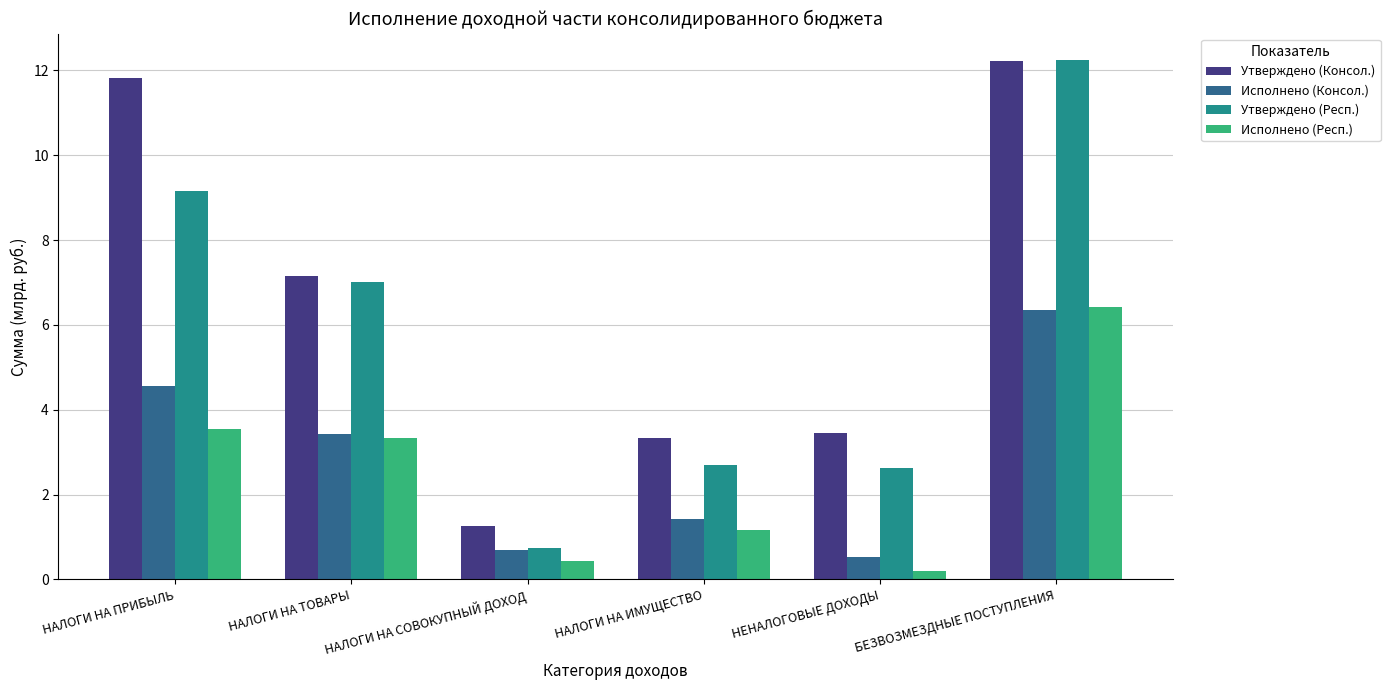

Where is Исполнено (Консол.) nearest to the value 3?

НАЛОГИ НА ТОВАРЫ